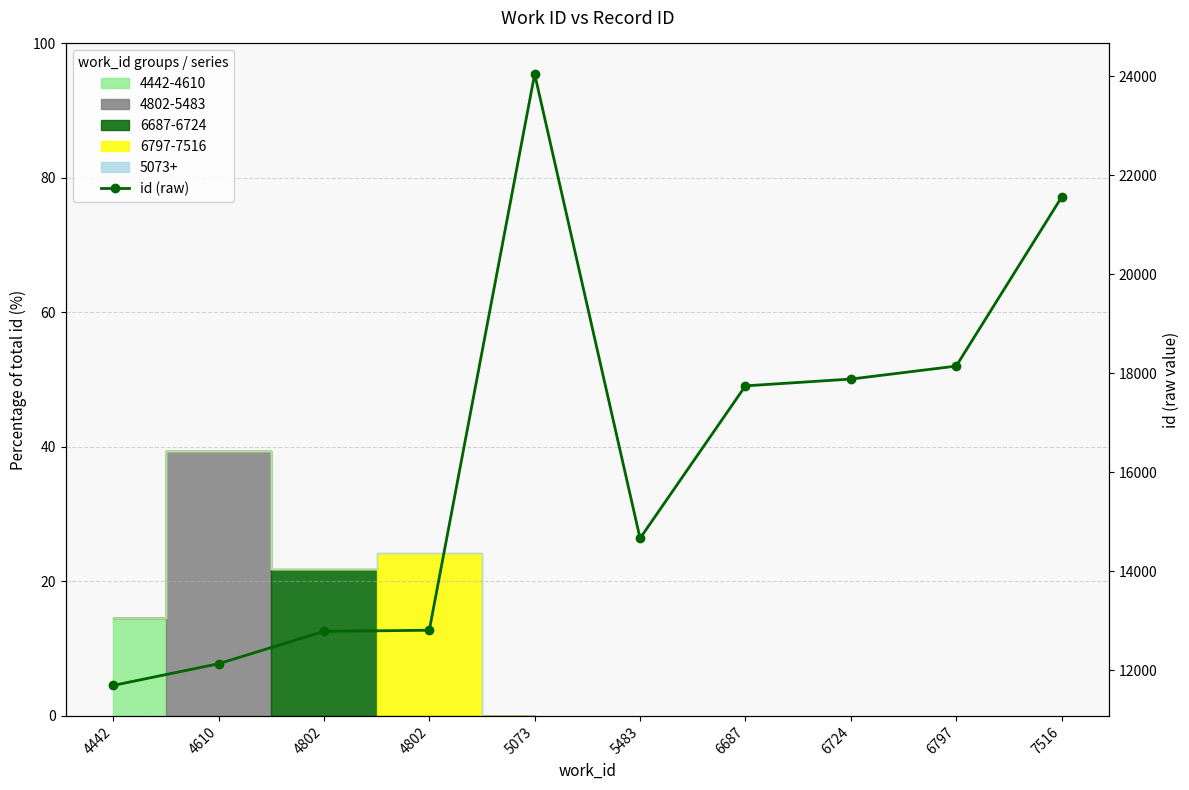

Which has a higher value, 4442 or 5483?

5483